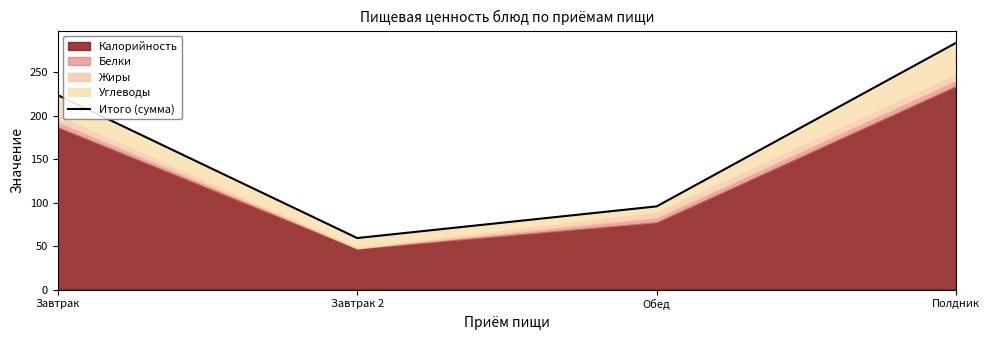

Reading right to left, what are all the values shown in this chart?

283.6	95.6	59.2	223.6